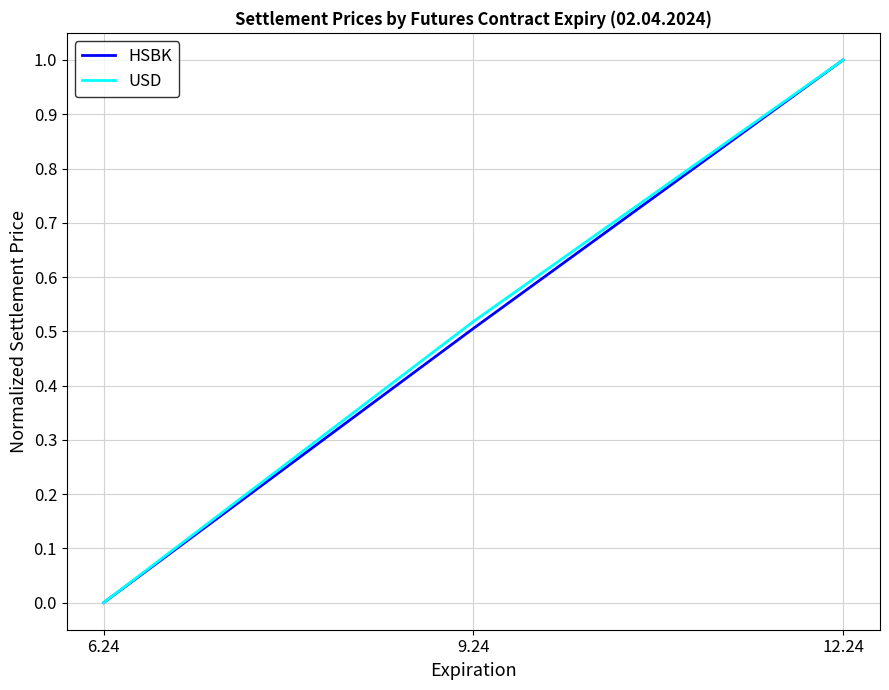

Count the HSBK values in the range 0 to 1.

3